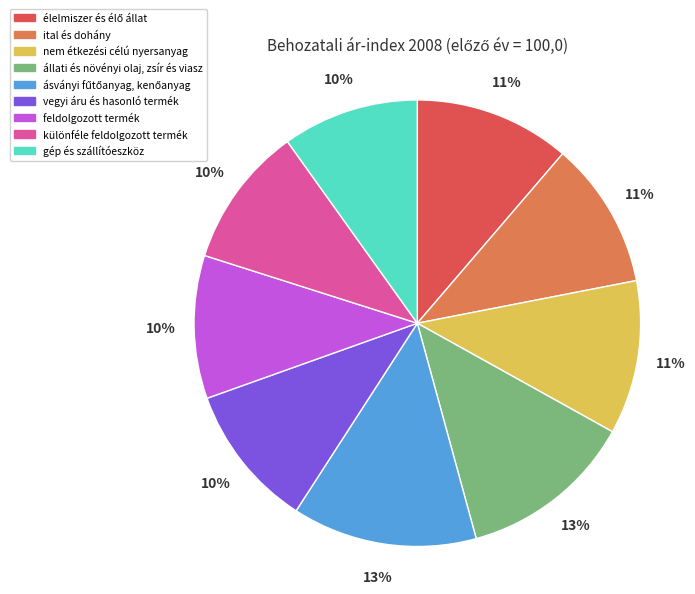

Which has a higher value, nem étkezési célú nyersanyag or különféle feldolgozott termék?

nem étkezési célú nyersanyag